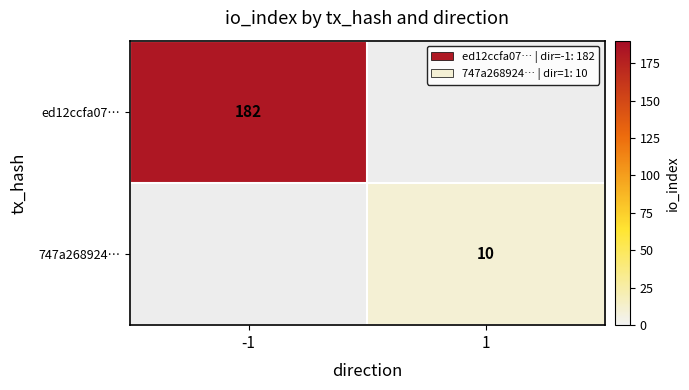

True or false: 747a268924… has a value of 0 at -1.

True